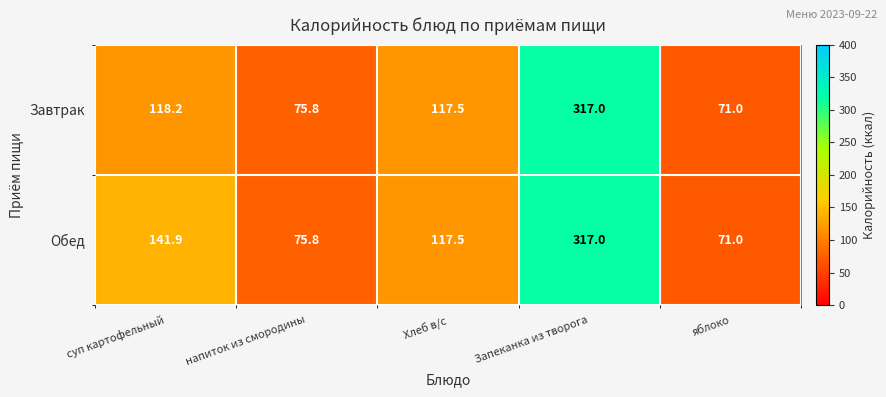

At which category is the sum across all series the highest?

Запеканка из творога